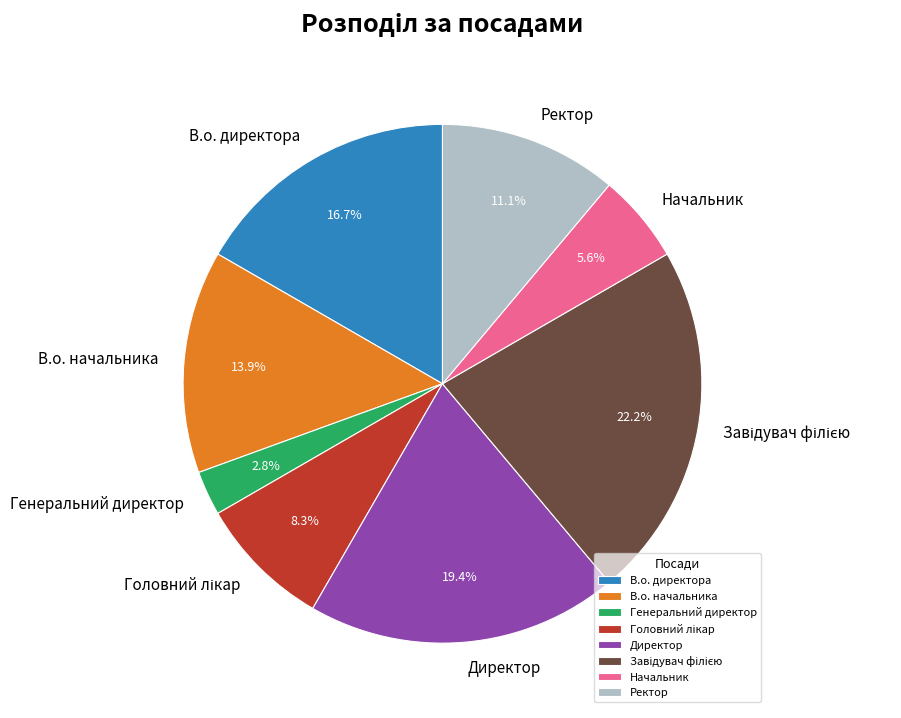

The Генеральний директор slice represents 13% of the pie. True or false?

False